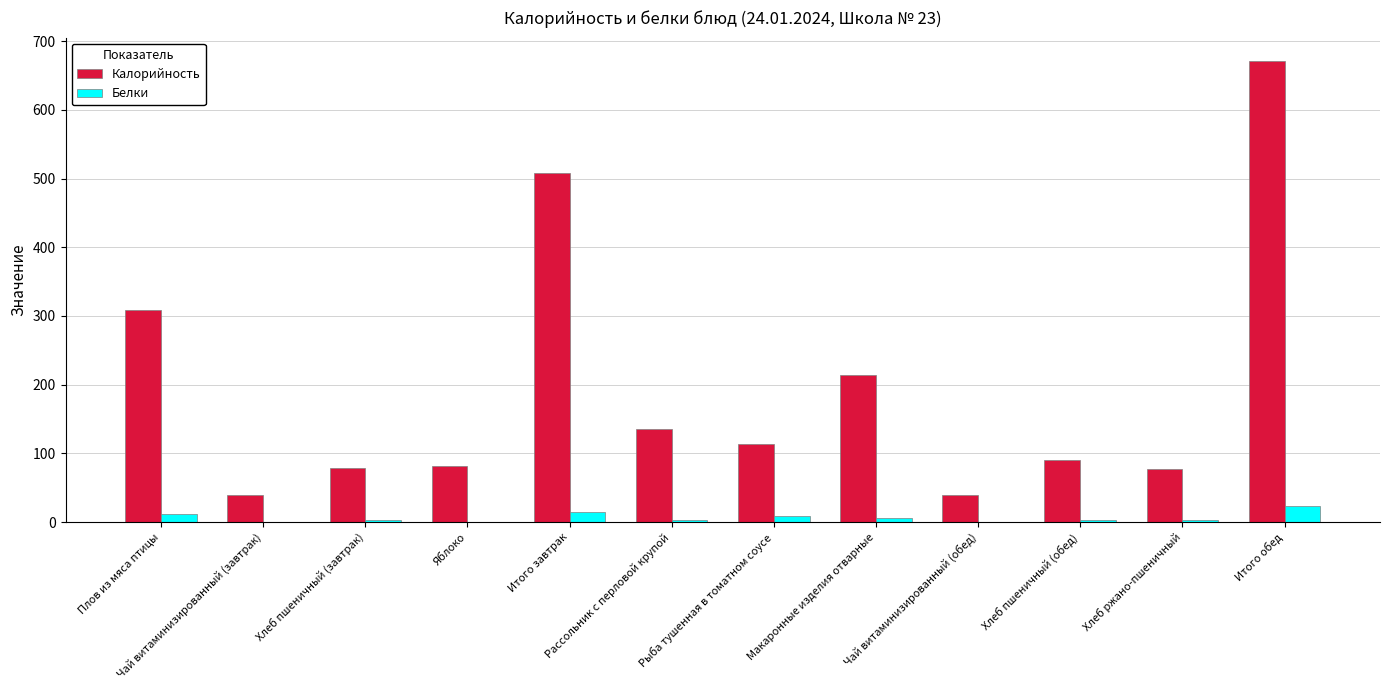

How many groups of bars are there?

12